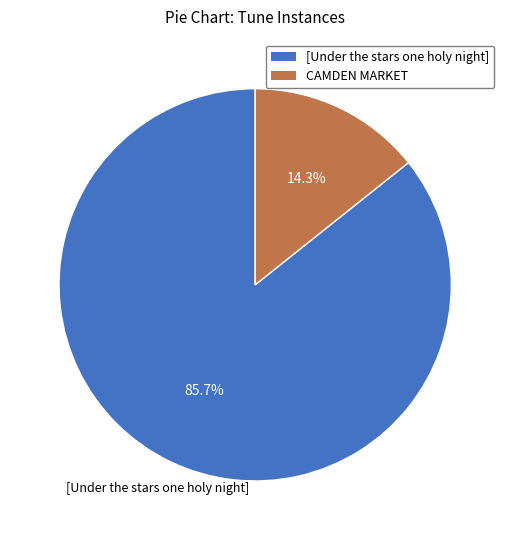

Which has a higher value, CAMDEN MARKET or [Under the stars one holy night]?

[Under the stars one holy night]